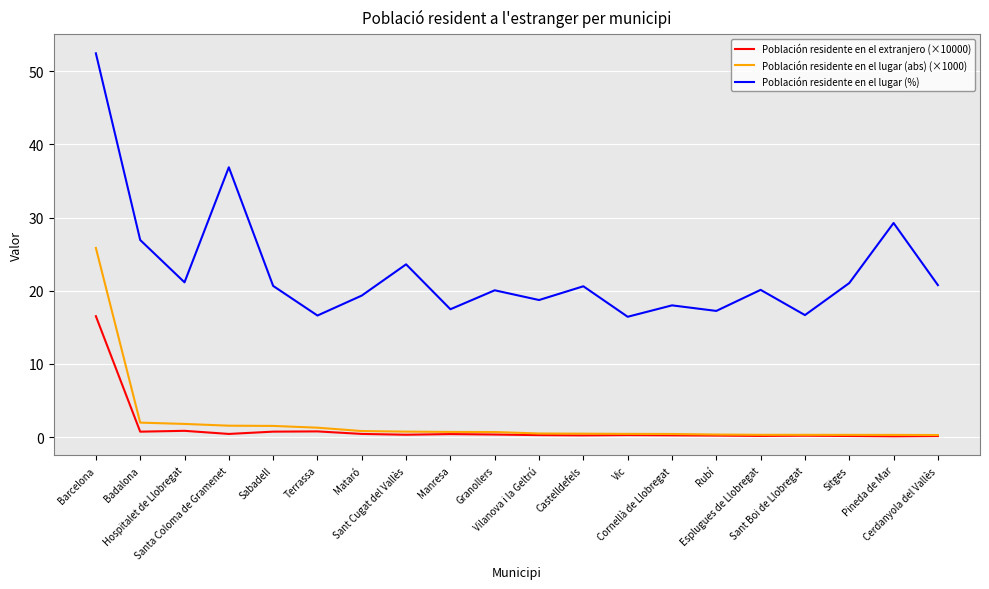

What is the spread (max minus min) of values at Manresa?

17.1